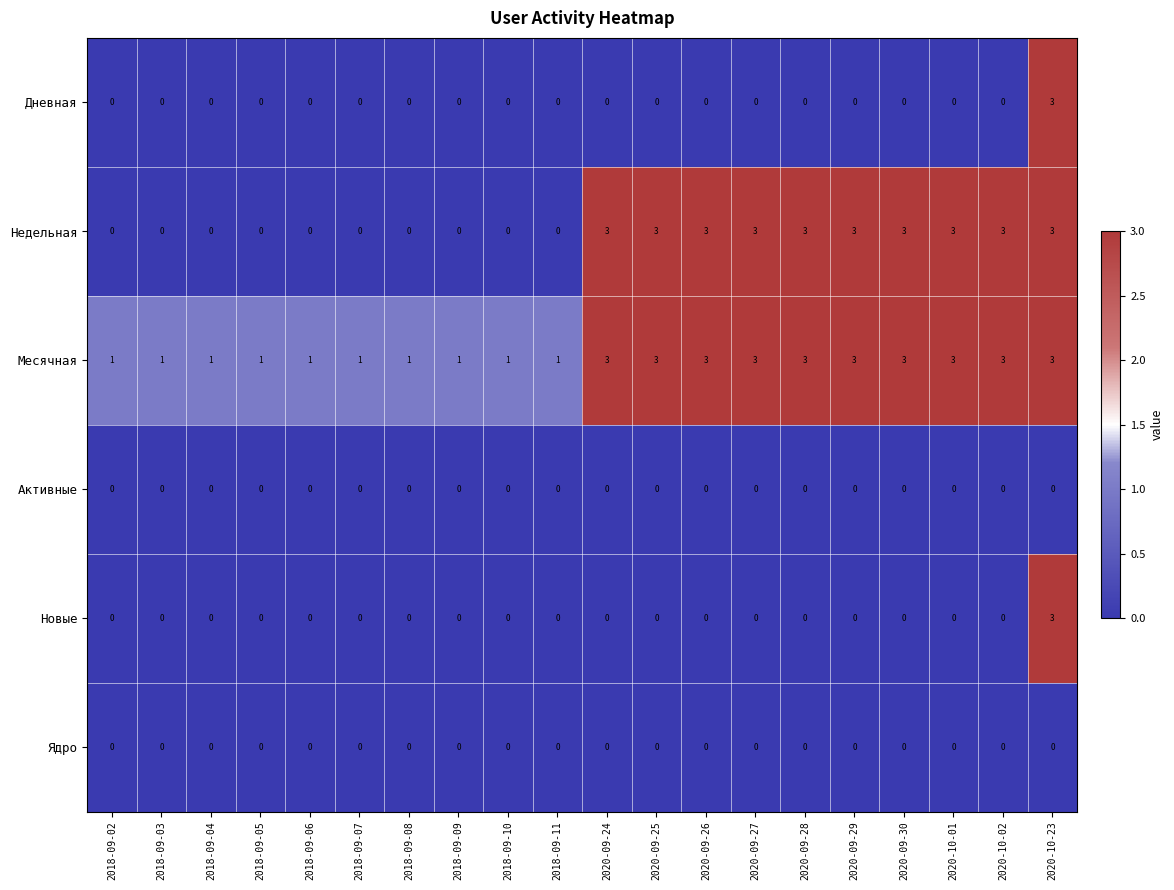

What is the spread (max minus min) of values at 2020-10-01?

3